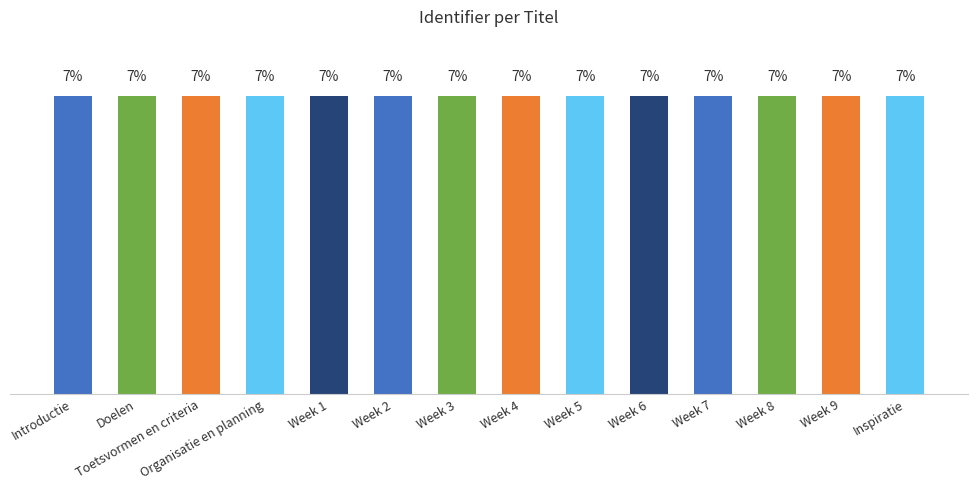

Reading right to left, what are all the values shown in this chart?

Inspiratie=7.1	Week 9=7.1	Week 8=7.1	Week 7=7.1	Week 6=7.1	Week 5=7.1	Week 4=7.1	Week 3=7.1	Week 2=7.1	Week 1=7.1	Organisatie en planning=7.1	Toetsvormen en criteria=7.1	Doelen=7.1	Introductie=7.1